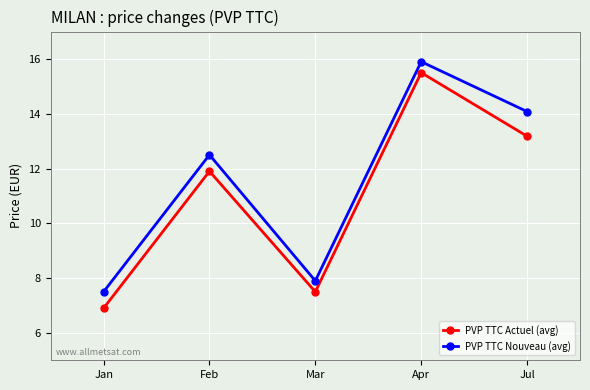

At which label does PVP TTC Actuel (avg) reach its peak?

Apr